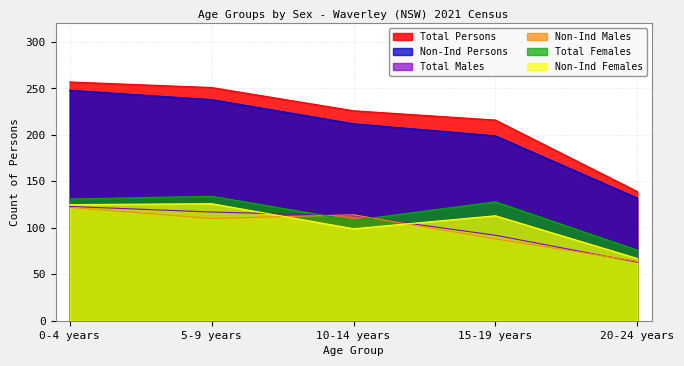

At how many categories does at least one series exceed 232?

2